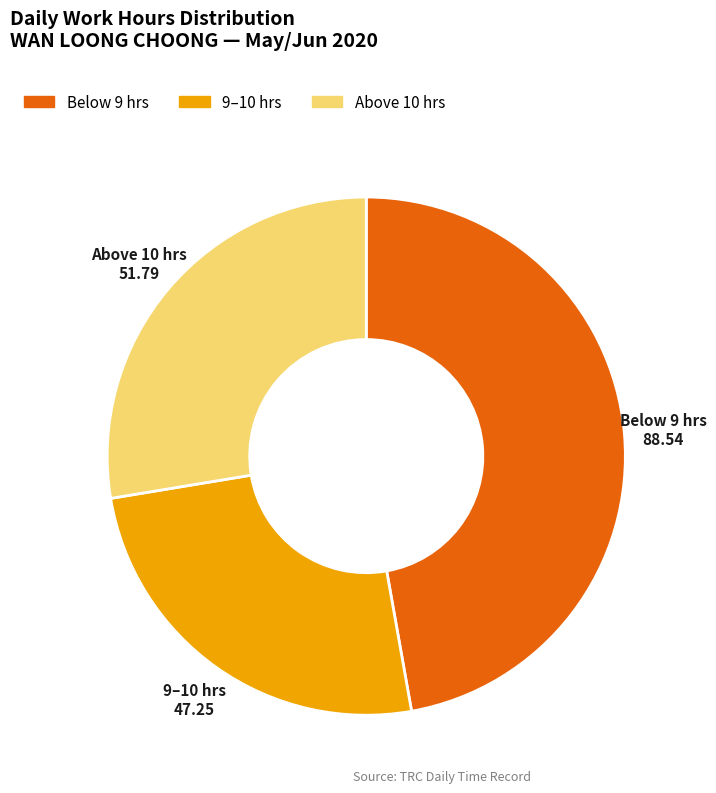

Is there a majority slice in this chart?

No